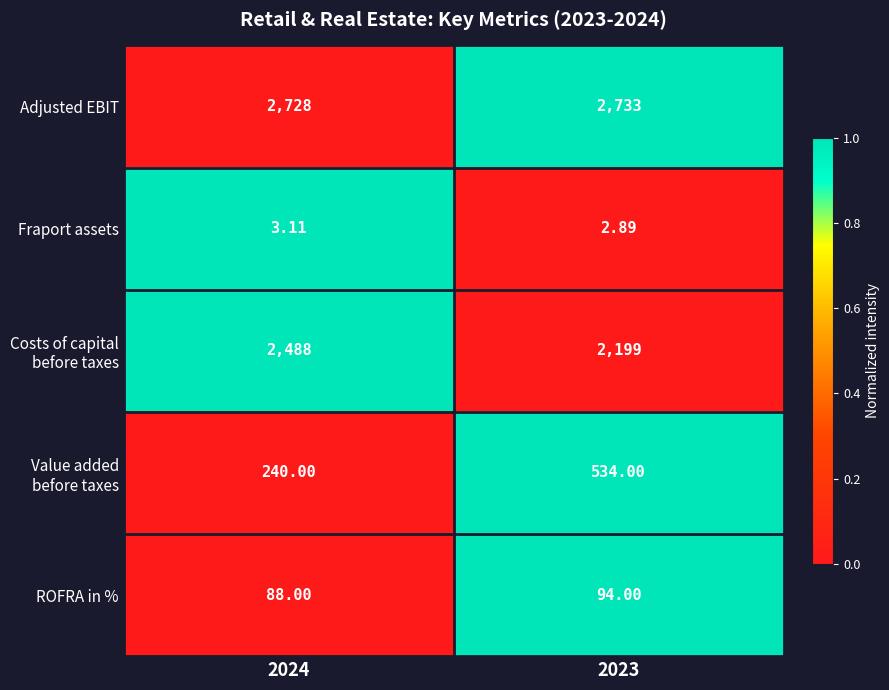

What is the total value across all series at 2023?

5562.9